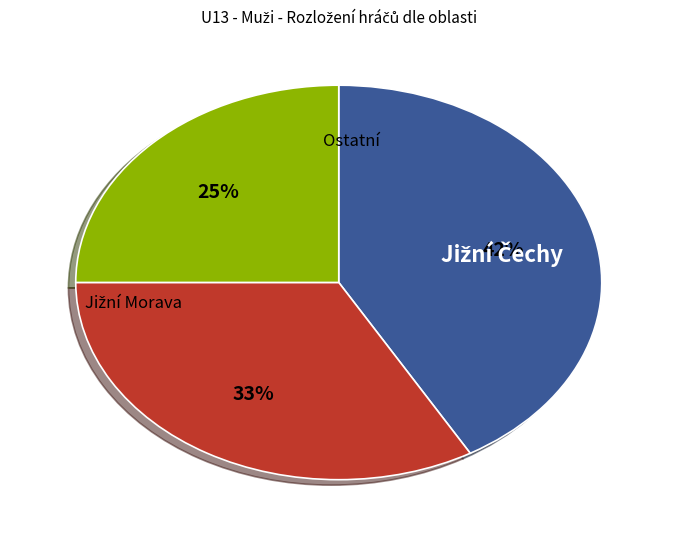

Is there any slice that represents more than half of the pie?

No